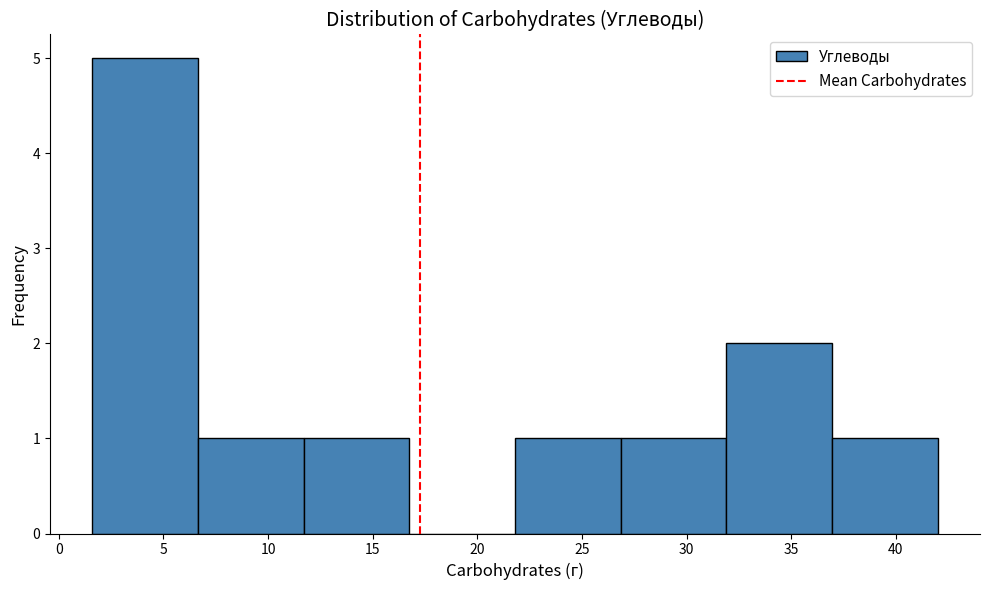

How tall is the bar that spans 31.90 to 36.95 on the x-axis? Neither the bar edges nor the heights are printed on the chart, so give them approximately, as read against the axes.

2